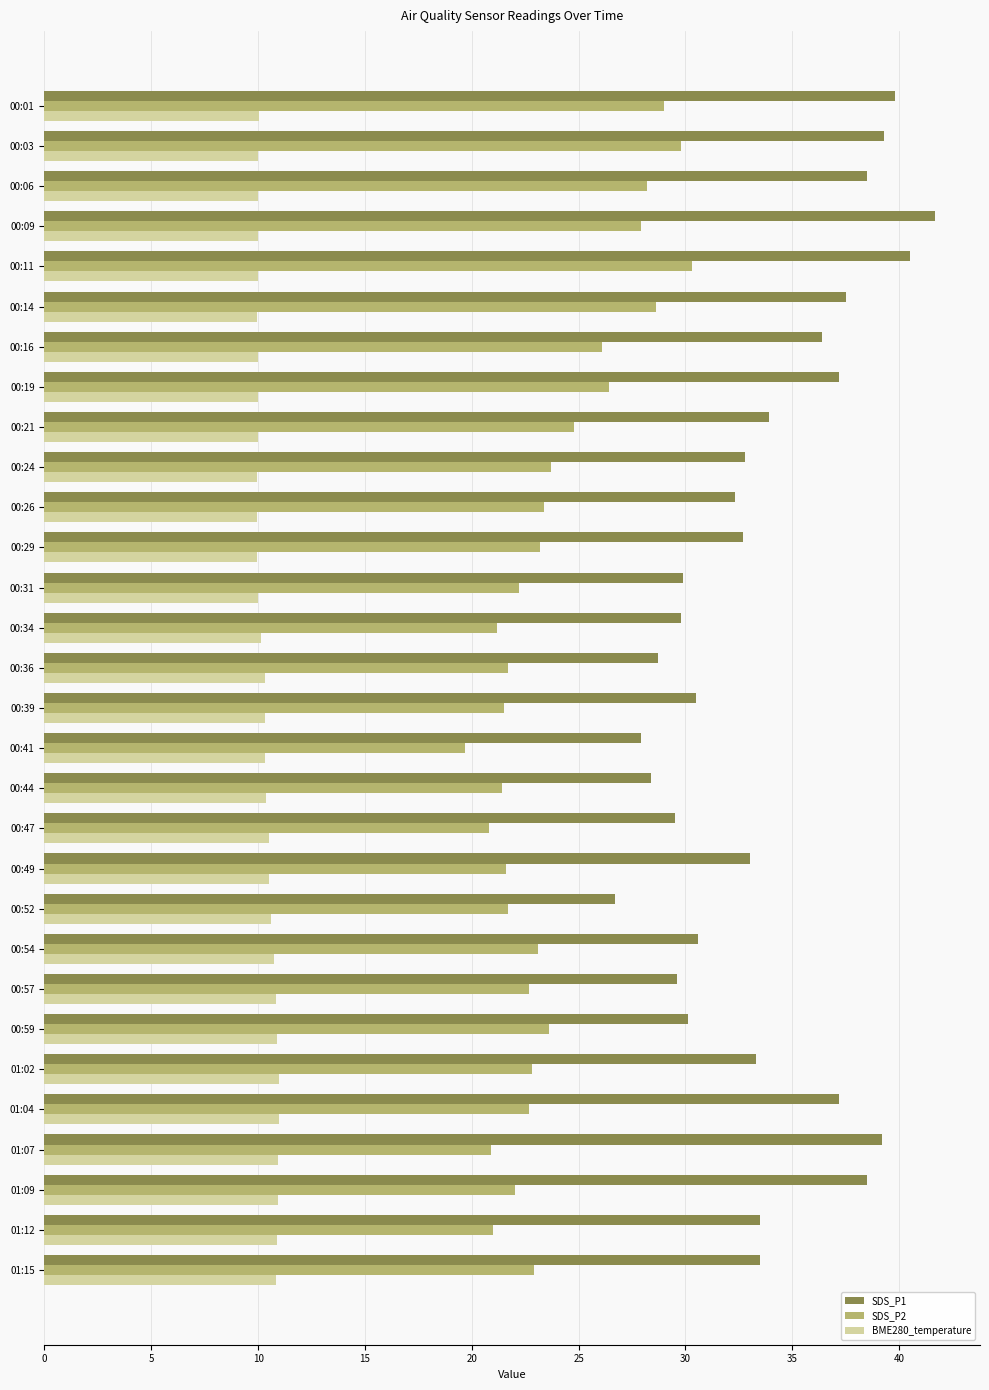

Which series changed the most between 00:31 and 01:04?

SDS_P1